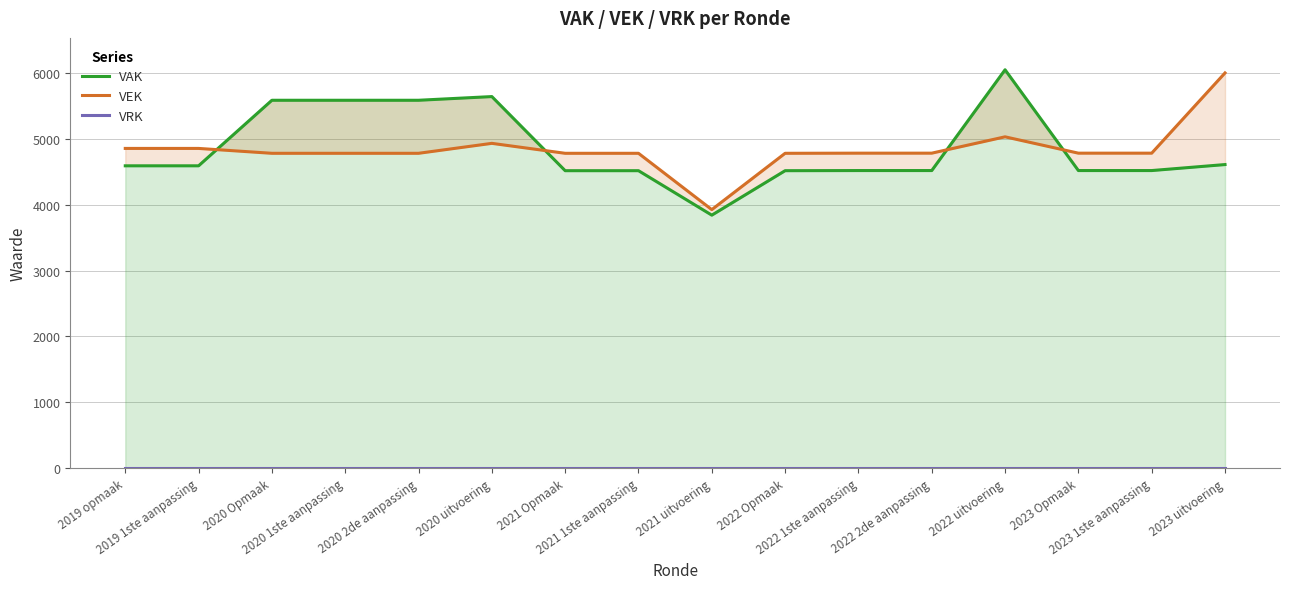

What is the total value across all series at 2019 1ste aanpassing?

9446